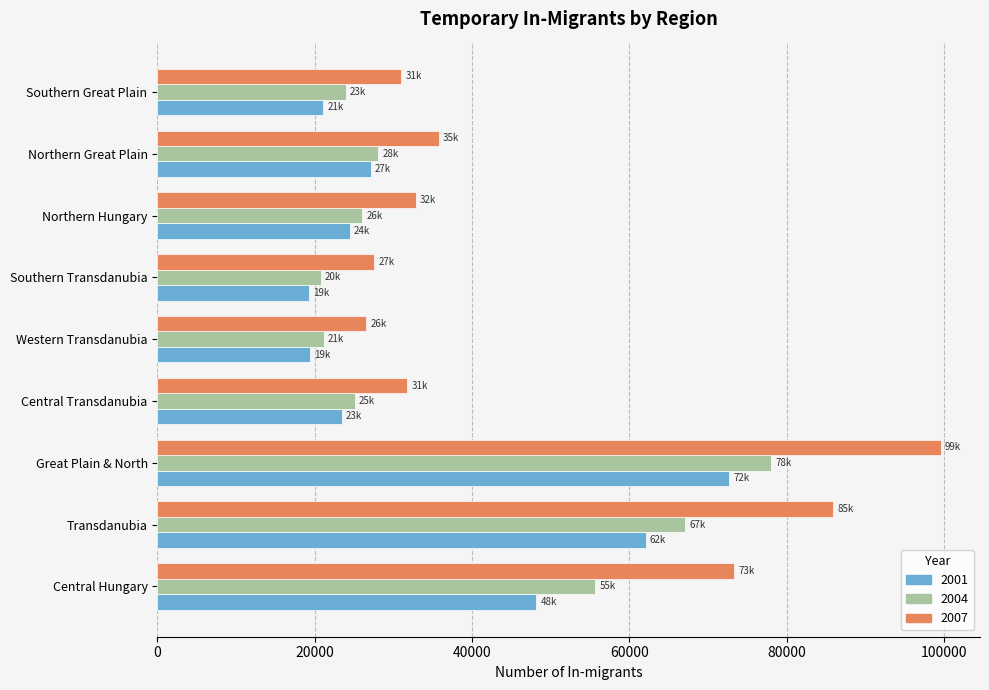

List the series in order of their overall mean, highest first.

2007, 2004, 2001